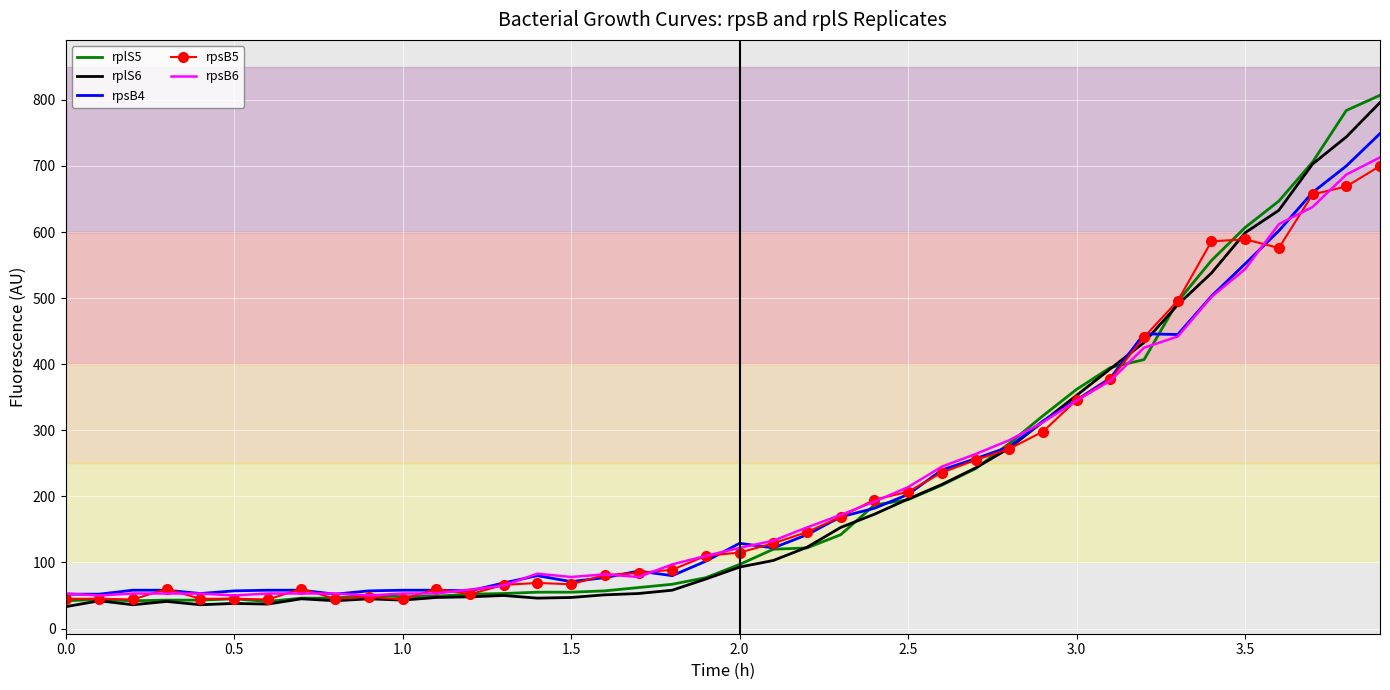

Which series has the widest spread of values?

rplS5